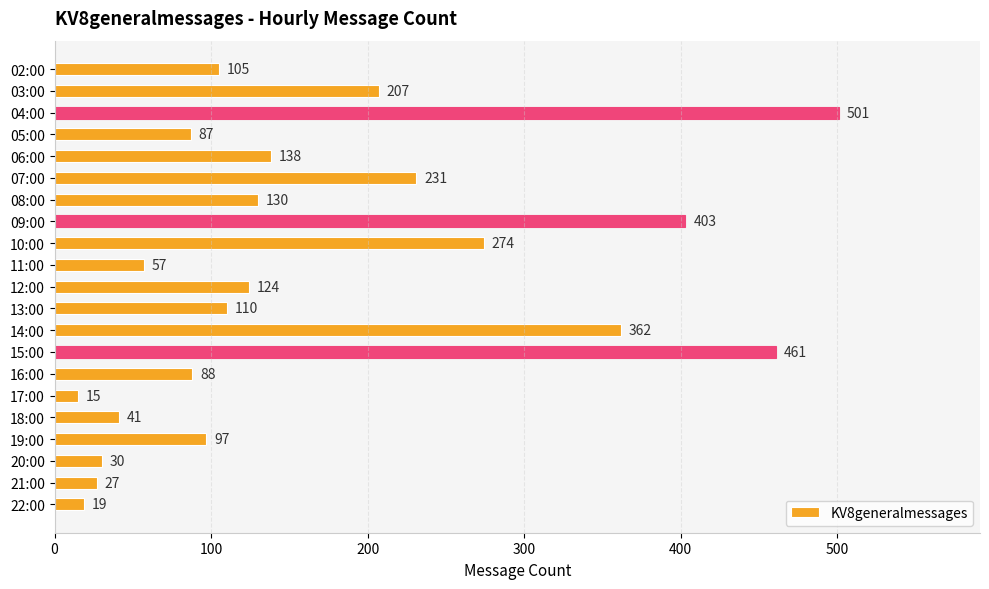

At which category does the chart reach its peak across all series?

04:00